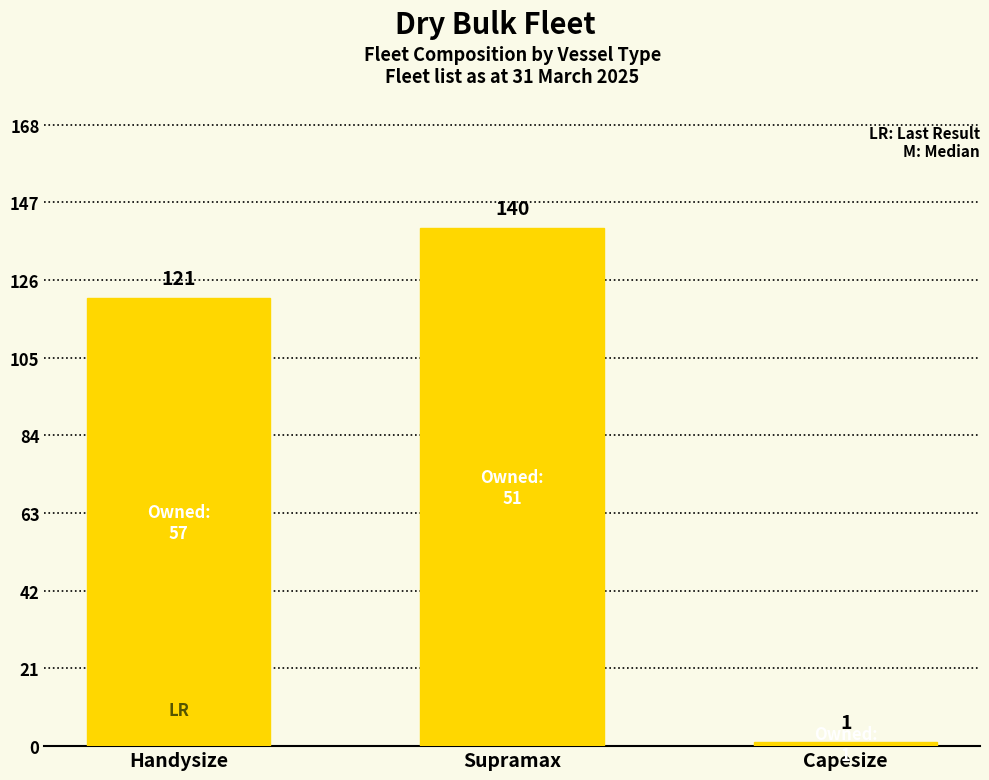

Are the bars horizontal?

No